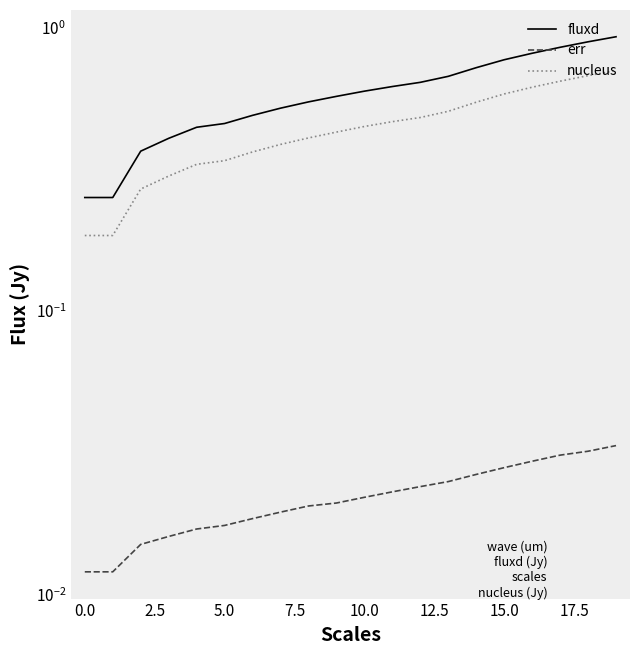

List the series in order of their peak value, highest first.

fluxd, nucleus, err